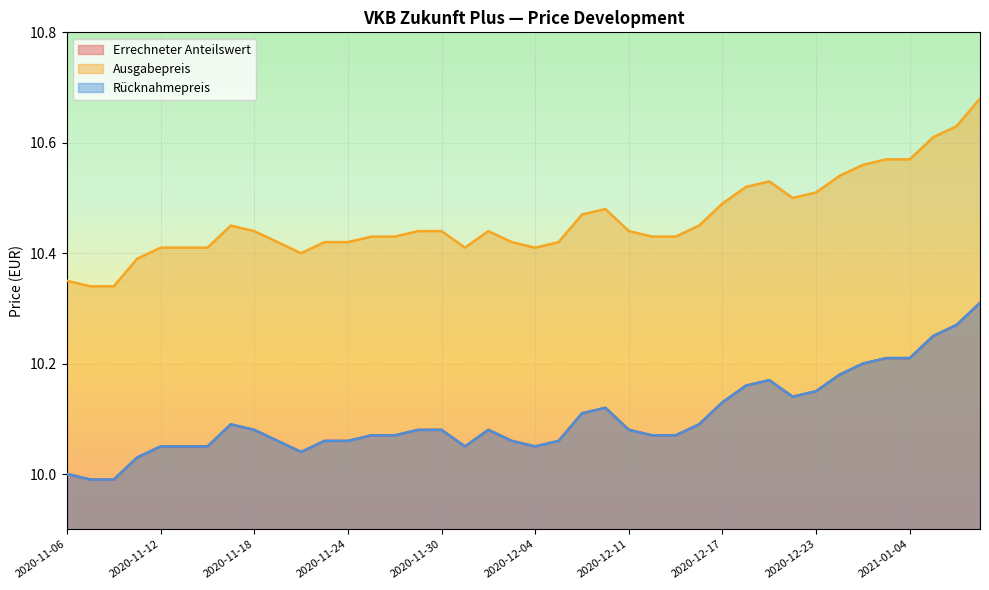

Where does the Rücknahmepreis series first go above 10?

2020-11-11